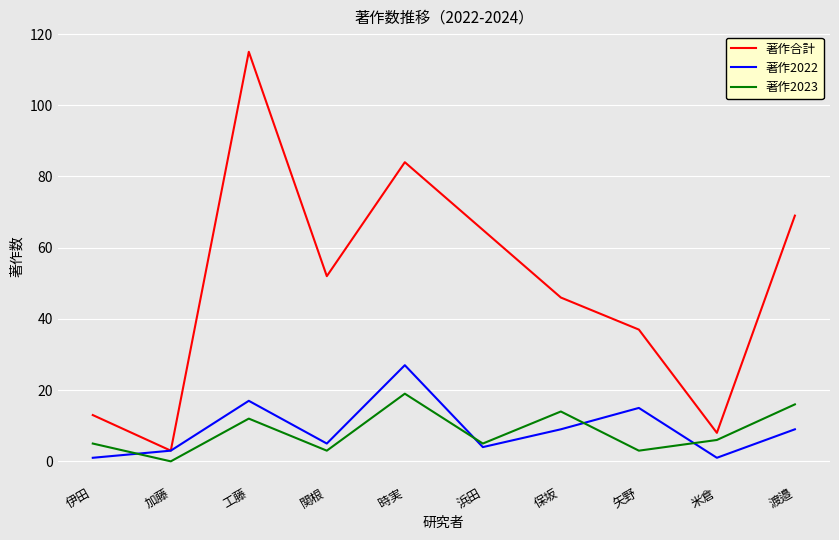

What position from the left is 工藤?

3